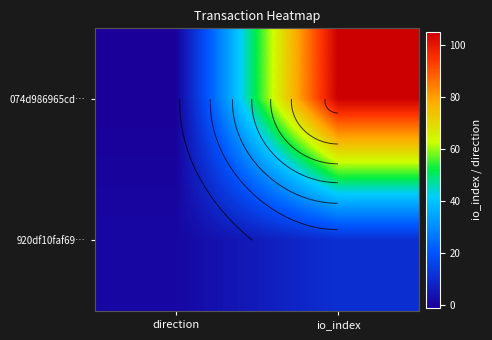

What is the difference between the highest and lowest values at io_index?

94